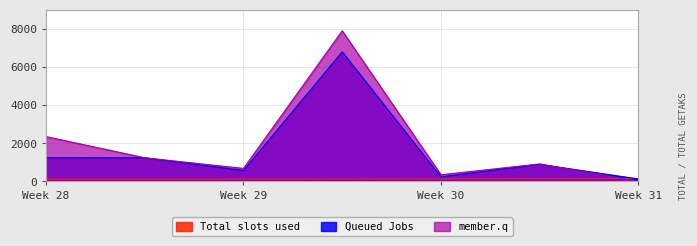

Rank the series by their average value, from highest to lowest.

member.q, Queued Jobs, Total slots used